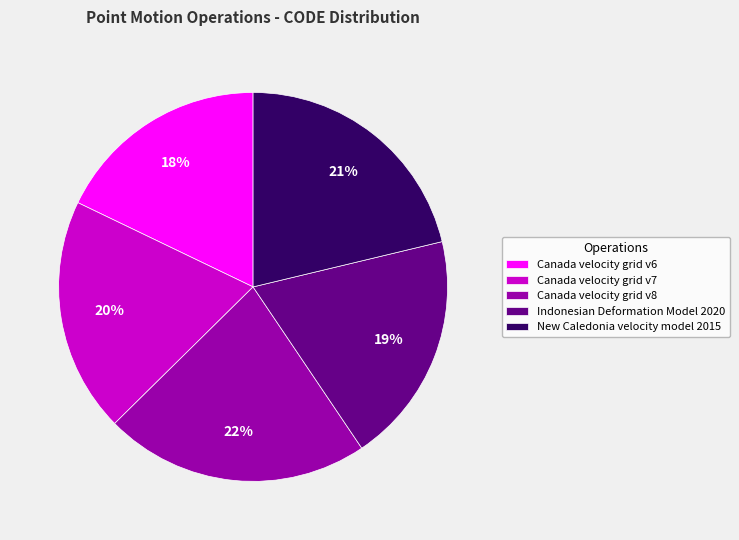

Do Canada velocity grid v7 and Canada velocity grid v6 together represent more than half of the pie?

No